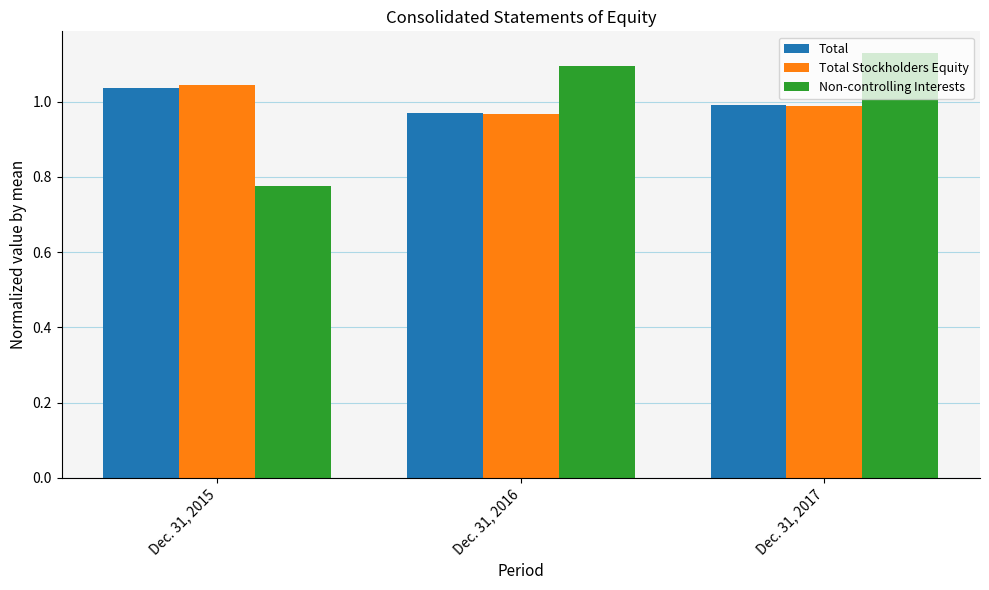

Rank the categories by Total Stockholders Equity value from lowest to highest.

Dec. 31, 2016, Dec. 31, 2017, Dec. 31, 2015